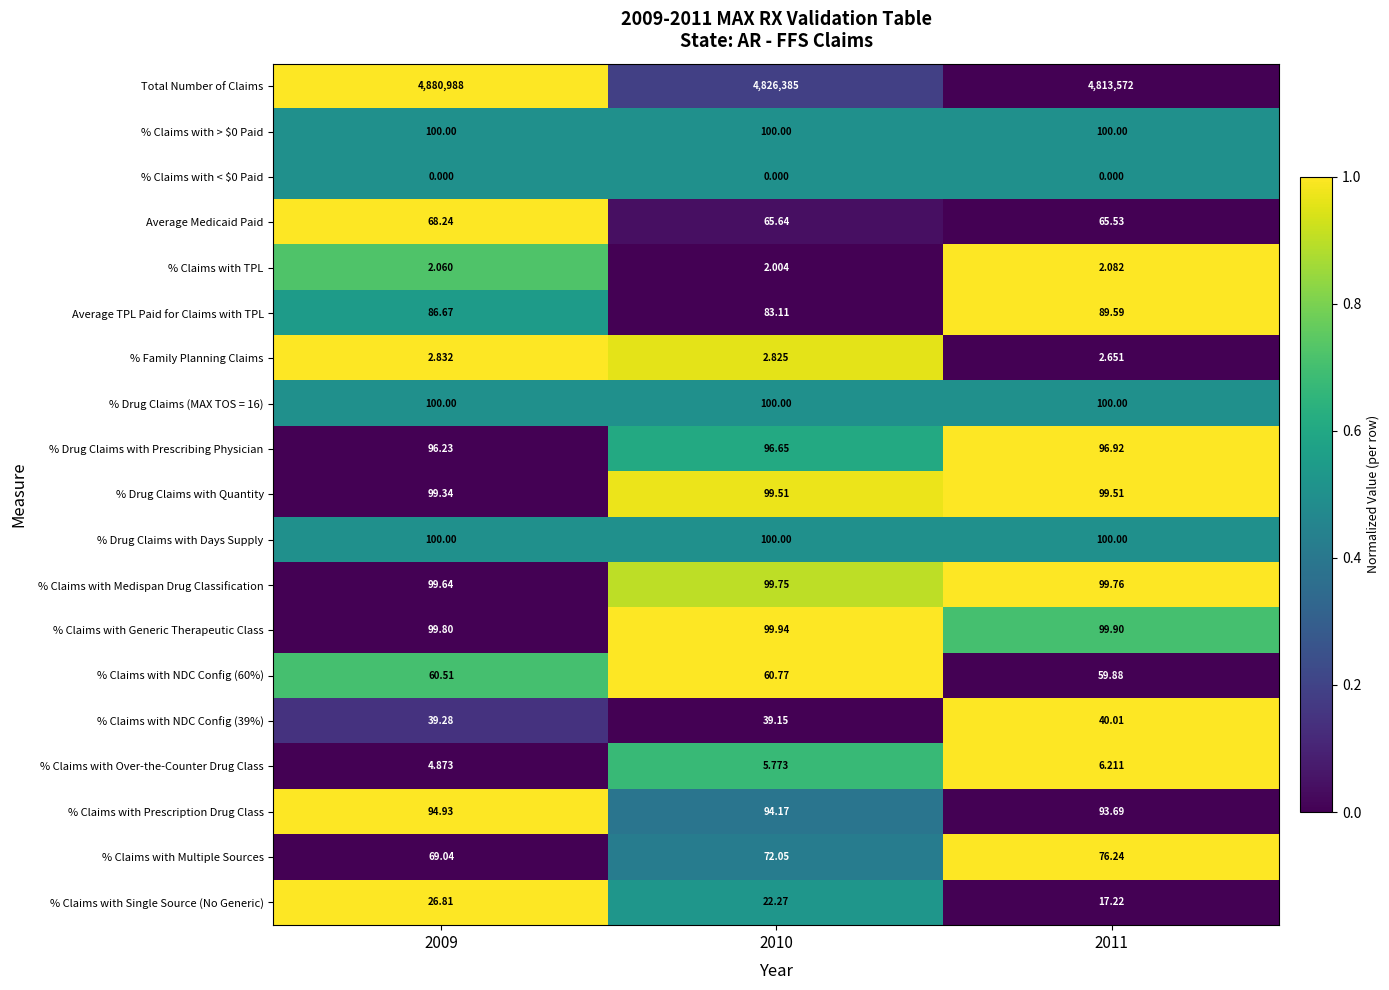

Is the value of % Claims with NDC Config (39%) at 2011 greater than the value of % Claims with NDC Config (60%) at 2010?

No